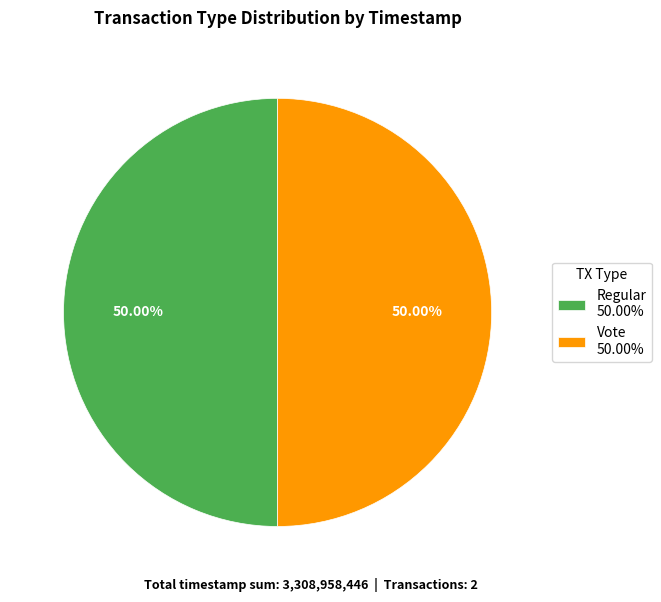

What percentage is NOT represented by Regular?

50.0%